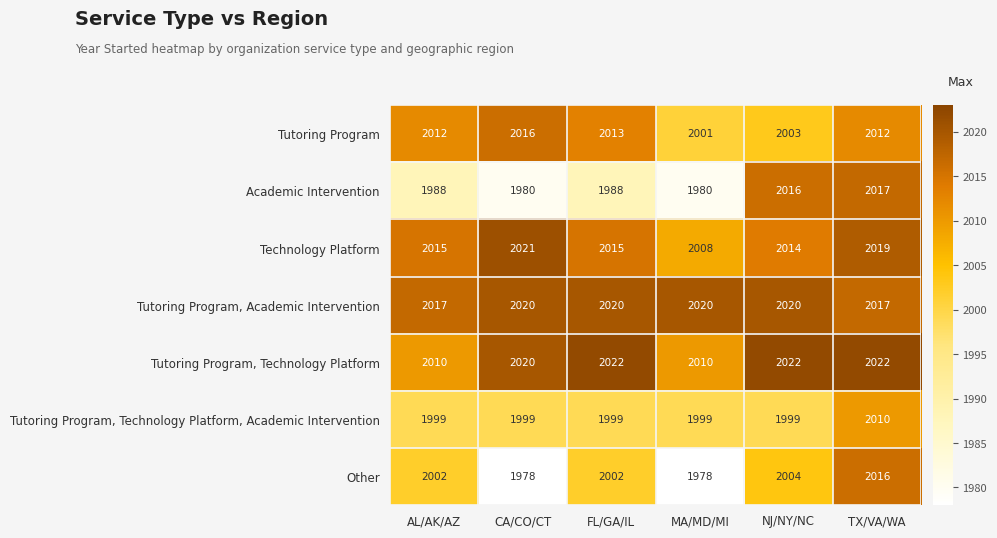

What is the maximum value shown in the chart?

2022